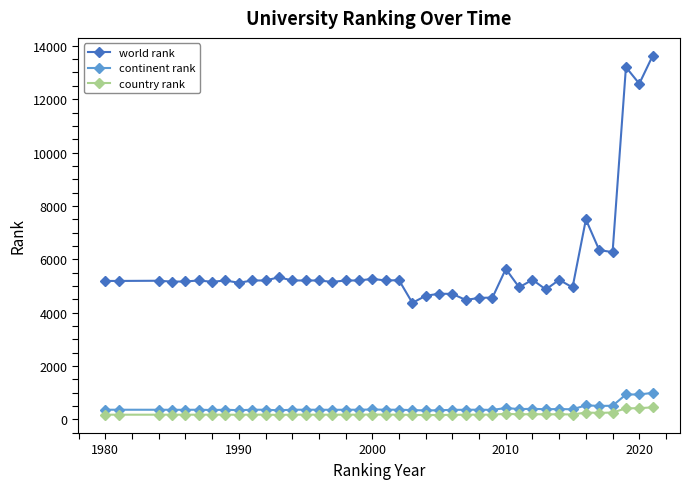

At how many categories does at least one series exceed 11647?

3